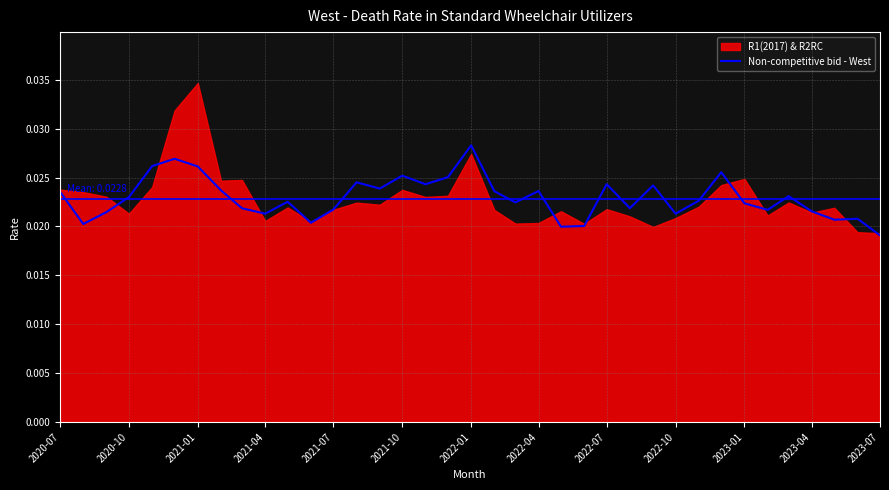

Where is Non-competitive bid - West nearest to the value 0?

2023-07